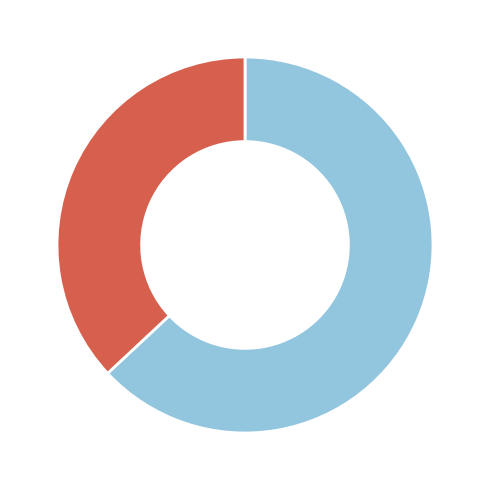

Is there a majority slice in this chart?

Yes